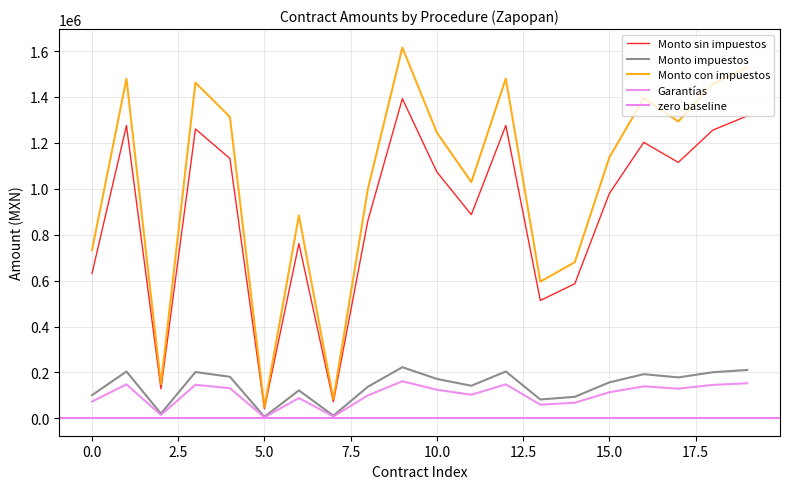

Reading right to left, transcribe all the data shown in this chart.

Monto sin impuestos: 1317522.7	1255548.9	1115109.6	1202471.9	979204.7	586342.5	513479.1	1276085.6	887312.8	1073532.2	1392543.3	861462.9	72214.8	761733.6	41857.6	1131896.6	1260815.2	128240.1	1275572.6	631186.4
Monto impuestos: 210803.6	200887.8	178417.5	192395.5	156672.8	93814.8	82156.7	204173.7	141970.0	171765.1	222806.9	137834.1	11554.4	121877.4	6697.2	181103.5	201730.4	20518.4	204091.6	100989.8
Monto con impuestos: 1528326.3	1456436.8	1293527.1	1394867.4	1135877.4	680157.3	595635.8	1480259.2	1029282.8	1245297.4	1615350.2	999297.0	83769.1	883611.0	48554.8	1313000.0	1462545.6	148758.6	1479664.2	732176.2
Garantías: 152832.6	145643.7	129352.7	139486.7	113587.8	68015.7	59563.6	148025.9	102928.3	124529.7	161535.0	99929.7	8376.9	88361.1	4855.5	131300.0	146254.6	14875.9	147966.4	73217.6